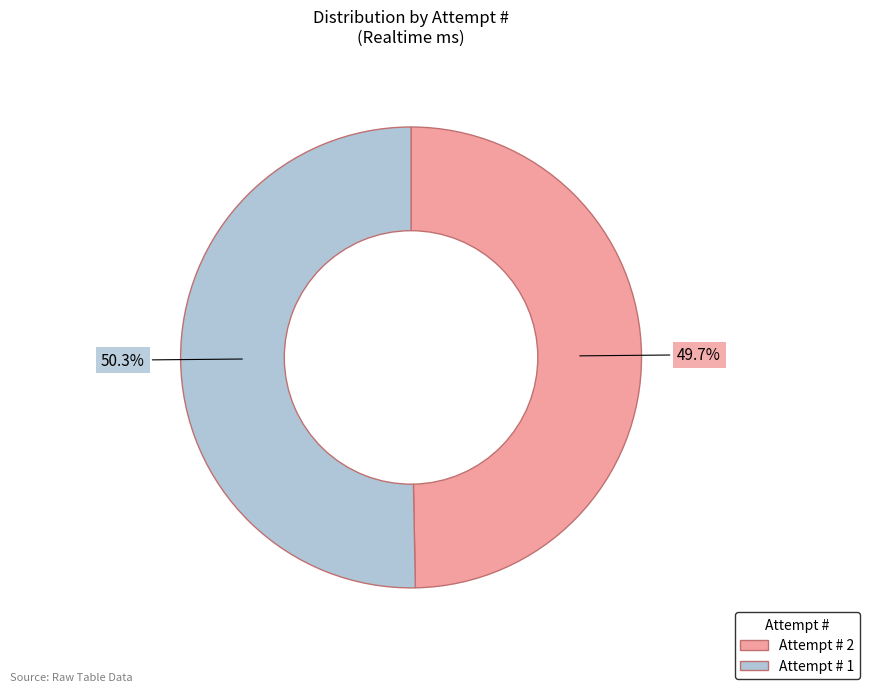

Does any single category account for the majority?

Yes